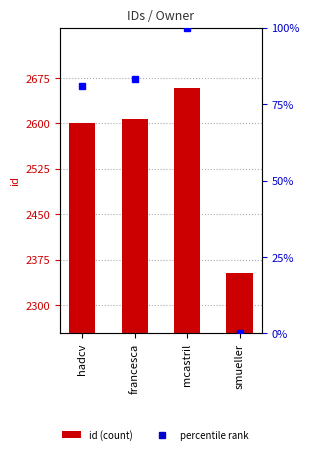

Which category has the highest value in the percentile rank series?

mcastril